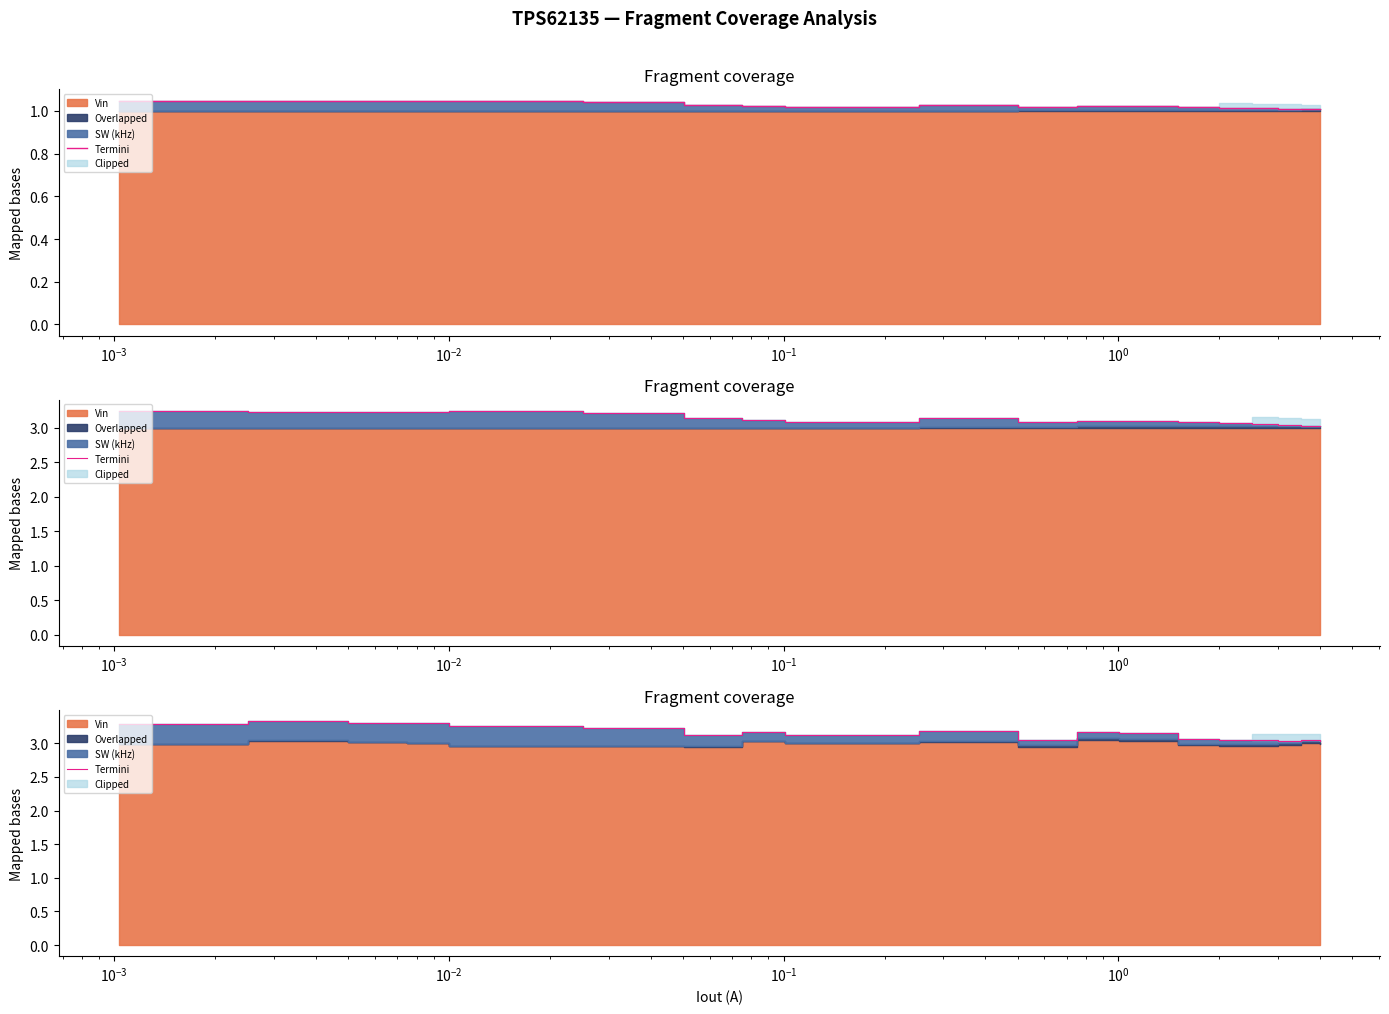

The value at 9 is 5.2. True or false?

False